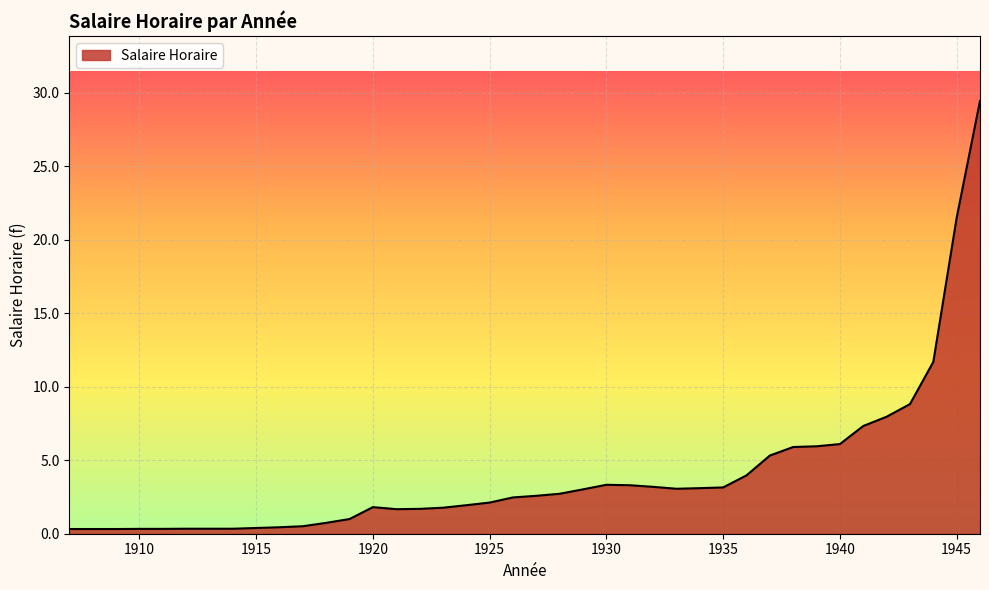

What is the difference between the maximum and minimum values?

29.1